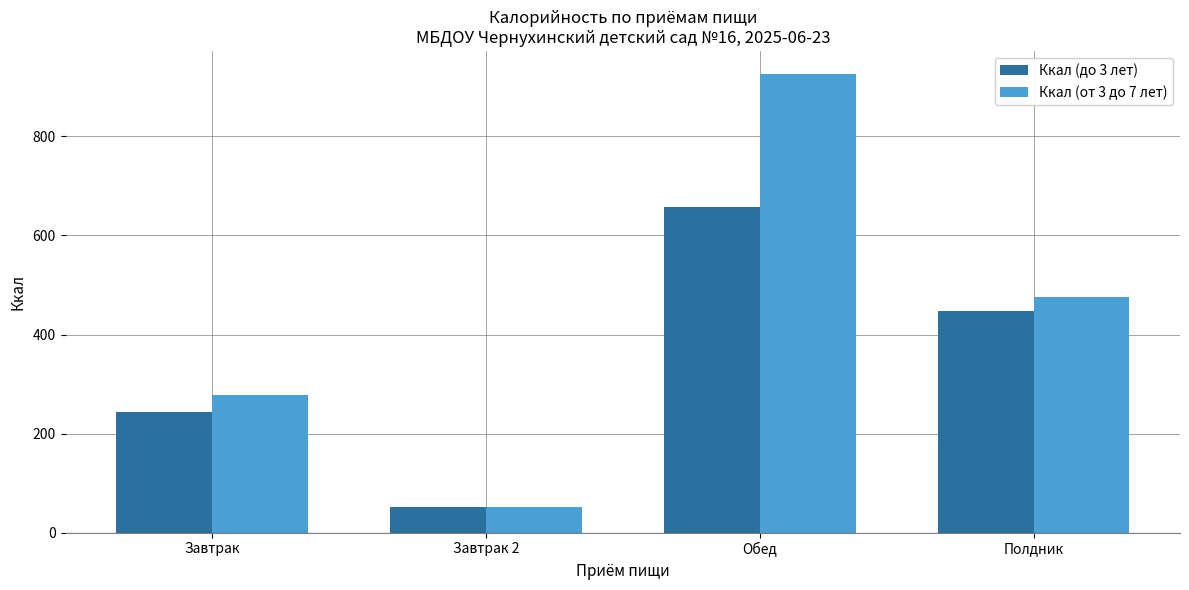

What is the sum of the Ккал (от 3 до 7 лет) values at Полдник and Завтрак?

754.4